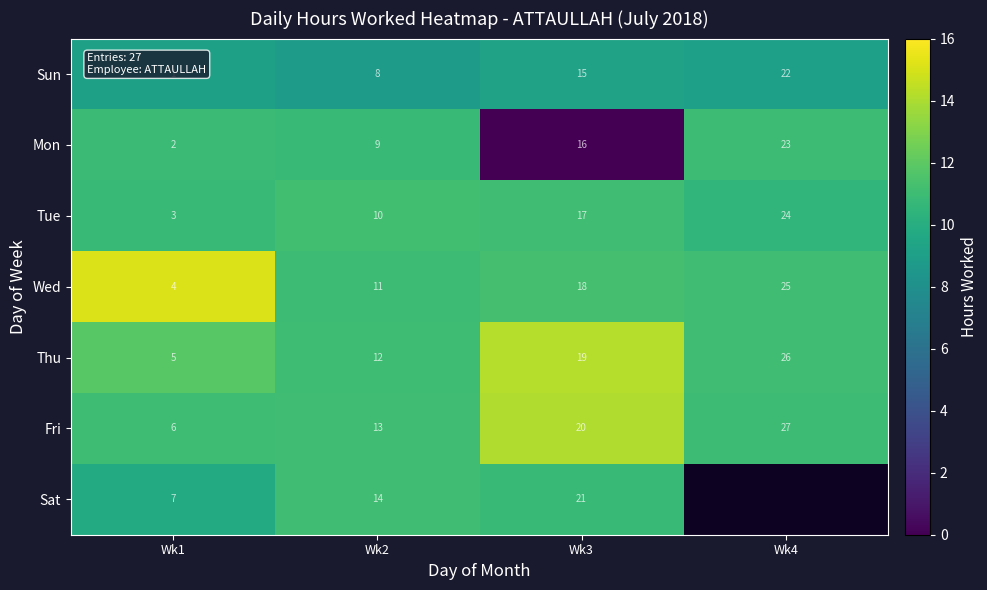

At which category is the sum across all series the highest?

Wk1